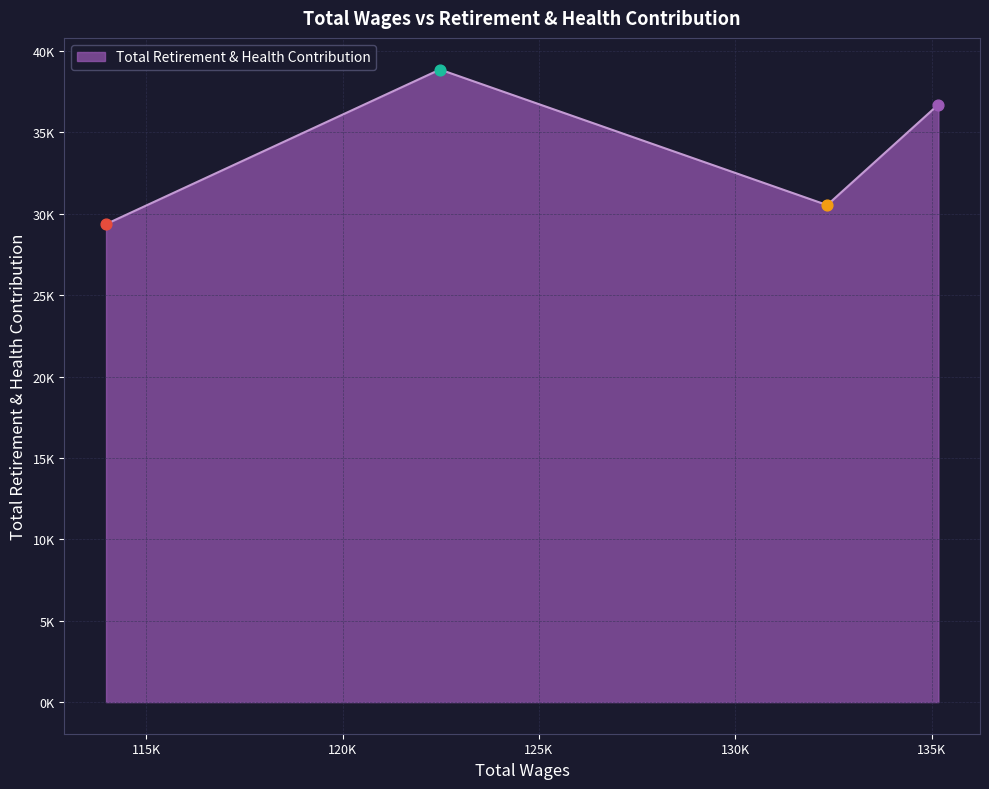

Does the chart have visible grid lines?

Yes